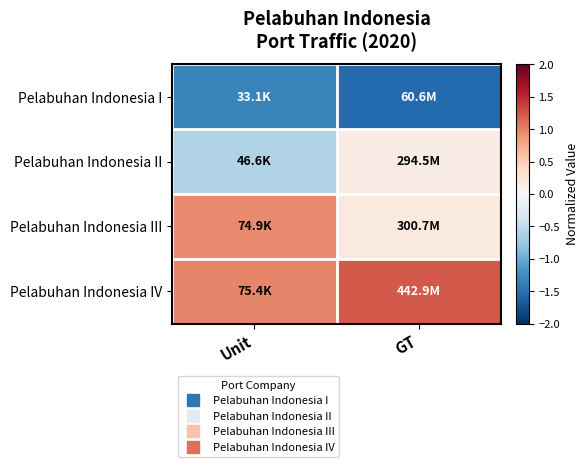

Reading left to right, list all the values displayed in this chart.

Pelabuhan Indonesia I: Unit=-1.3	GT=-1.6
Pelabuhan Indonesia II: Unit=-0.6	GT=0.1
Pelabuhan Indonesia III: Unit=1.0	GT=0.2
Pelabuhan Indonesia IV: Unit=1.0	GT=1.2